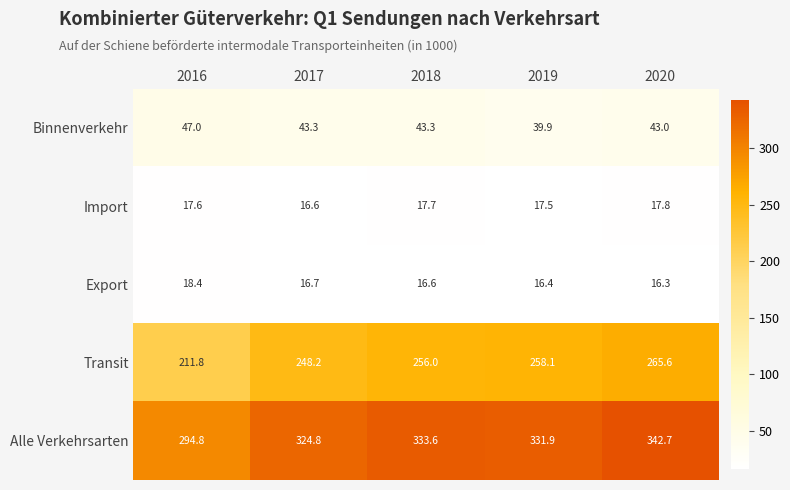

Which series has the largest total across all categories?

Alle Verkehrsarten